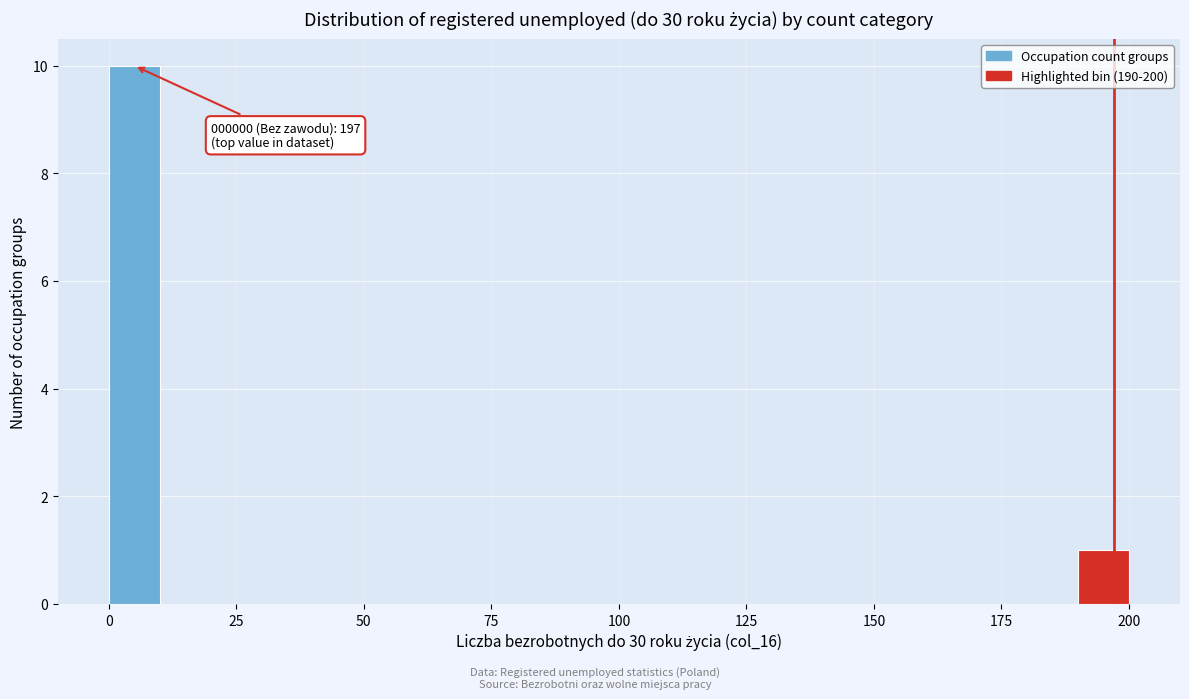

Read against the x-axis, roughly where is the centre of the tallest bar?

5